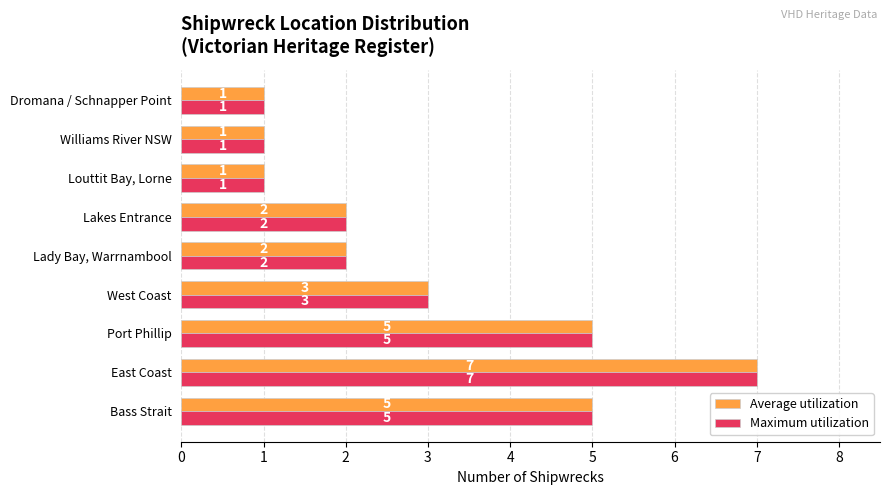

What is the difference between the maximum and second lowest values in the Average utilization series?

6